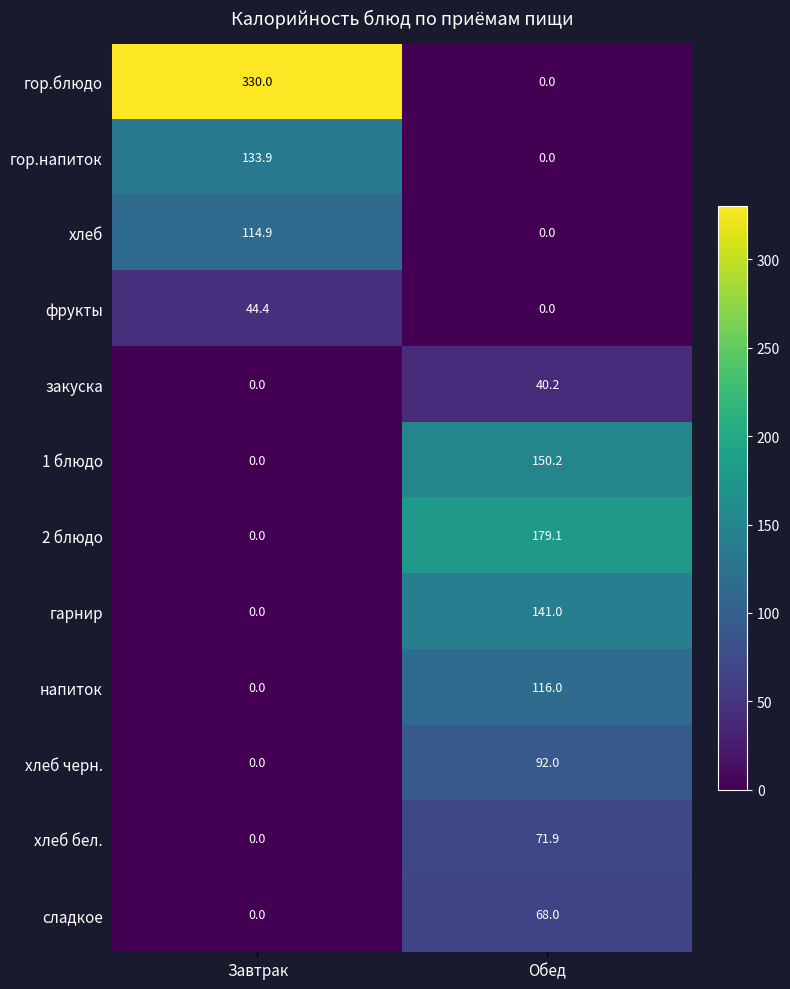

Reading left to right, transcribe all the data shown in this chart.

гор.блюдо: Завтрак=330.0	Обед=0.0
гор.напиток: Завтрак=133.9	Обед=0.0
хлеб: Завтрак=114.9	Обед=0.0
фрукты: Завтрак=44.4	Обед=0.0
закуска: Завтрак=0.0	Обед=40.2
1 блюдо: Завтрак=0.0	Обед=150.2
2 блюдо: Завтрак=0.0	Обед=179.1
гарнир: Завтрак=0.0	Обед=141.0
напиток: Завтрак=0.0	Обед=116.0
хлеб черн.: Завтрак=0.0	Обед=92.0
хлеб бел.: Завтрак=0.0	Обед=71.9
сладкое: Завтрак=0.0	Обед=68.0